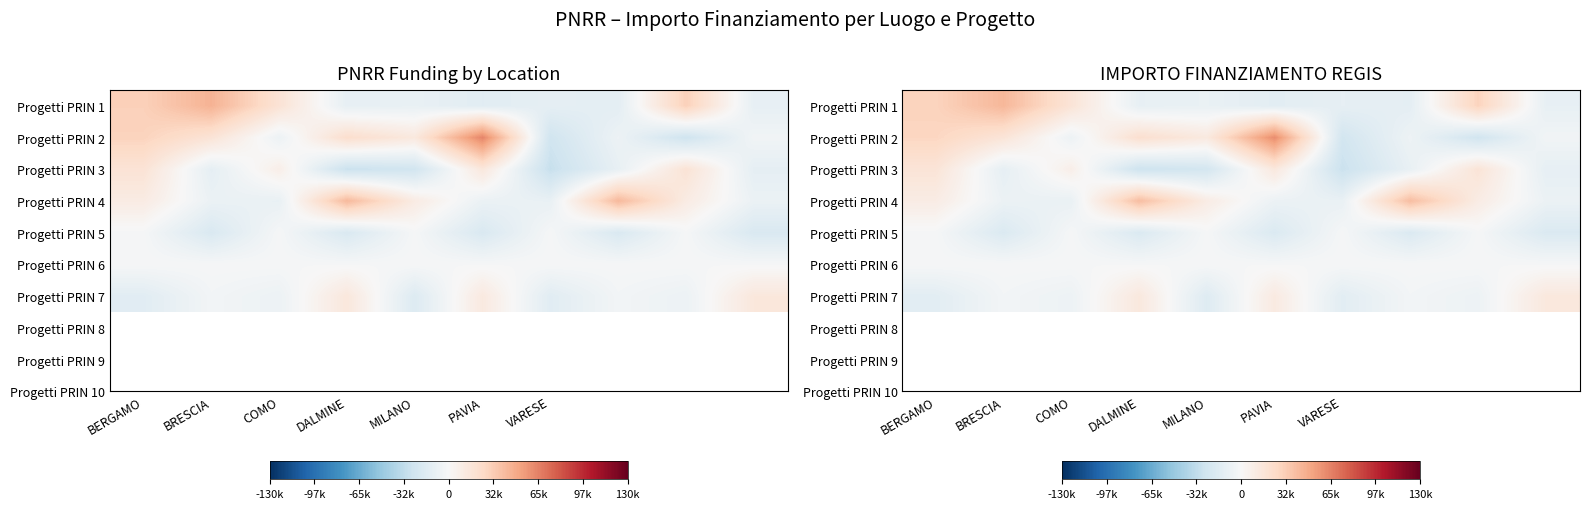

At which category does the chart reach its minimum across all series?

VARESE